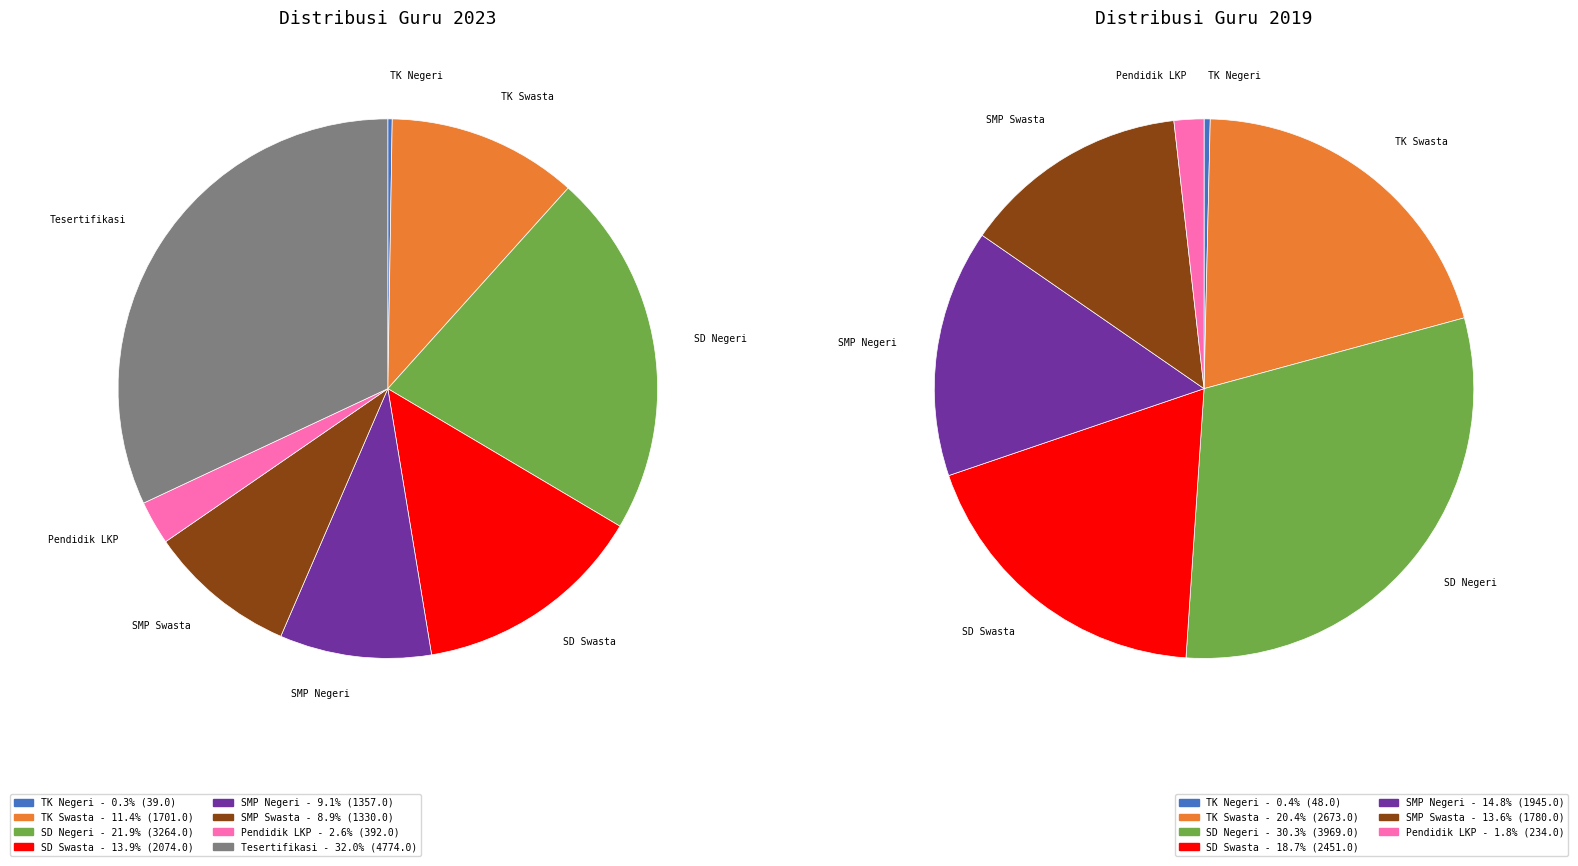

Is there a majority slice in this chart?

No